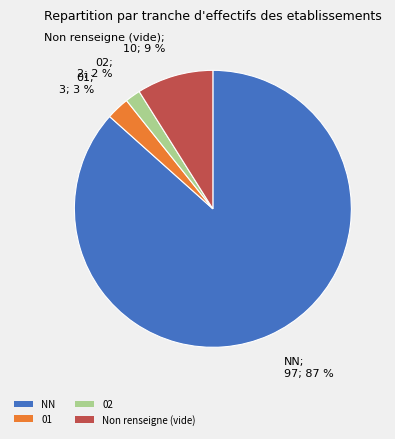

How many slices are in this pie chart?

4